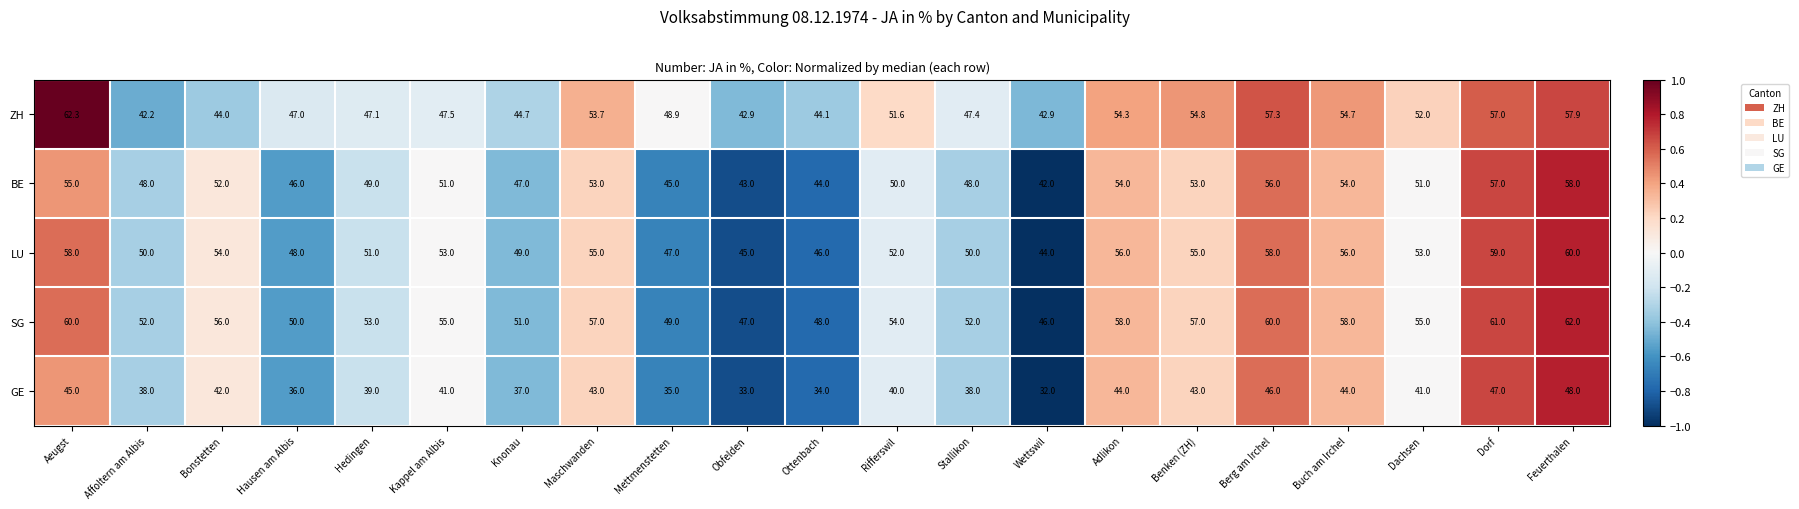

Which series has the largest total across all categories?

SG